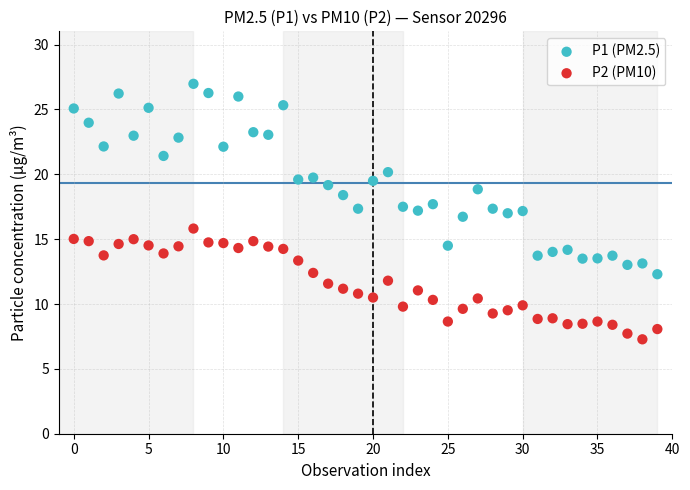

Which series reaches the minimum Y coordinate?

P2 (PM10)